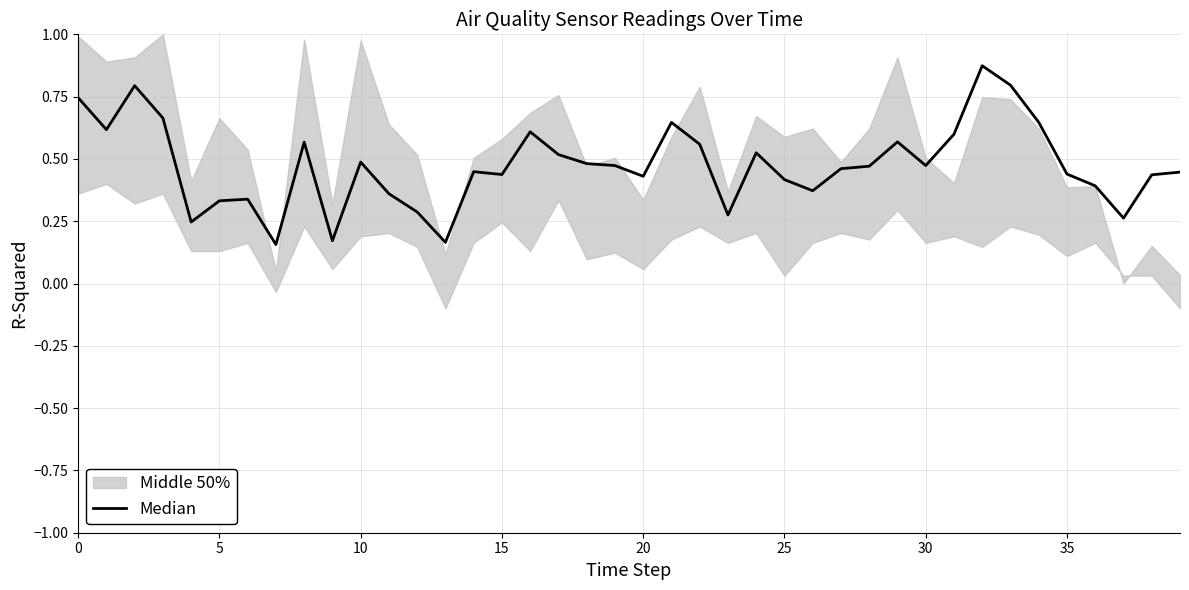

What is the change in value from 10 to 22?

-0.2